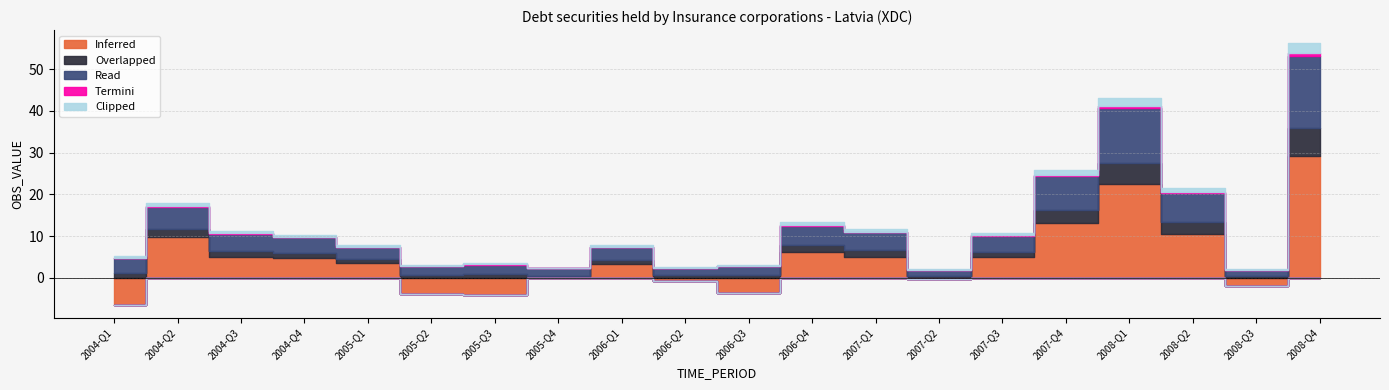

Reading left to right, what are all the values shown in this chart?

Inferred: 2004-Q1=-6.4	2004-Q2=9.7	2004-Q3=5.0	2004-Q4=4.7	2005-Q1=3.5	2005-Q2=-3.9	2005-Q3=-4.0	2005-Q4=0.0	2006-Q1=3.3	2006-Q2=-0.7	2006-Q3=-3.5	2006-Q4=6.2	2007-Q1=5.1	2007-Q2=-0.2	2007-Q3=4.9	2007-Q4=13.1	2008-Q1=22.4	2008-Q2=10.6	2008-Q3=-1.9	2008-Q4=29.1
Overlapped: 2004-Q1=1.2	2004-Q2=2.1	2004-Q3=1.5	2004-Q4=1.3	2005-Q1=1.0	2005-Q2=0.8	2005-Q3=0.9	2005-Q4=0.5	2006-Q1=1.1	2006-Q2=0.6	2006-Q3=0.7	2006-Q4=1.8	2007-Q1=1.6	2007-Q2=0.4	2007-Q3=1.4	2007-Q4=3.2	2008-Q1=5.1	2008-Q2=2.8	2008-Q3=0.5	2008-Q4=6.9
Read: 2004-Q1=3.5	2004-Q2=5.2	2004-Q3=4.1	2004-Q4=3.8	2005-Q1=2.9	2005-Q2=2.1	2005-Q3=2.3	2005-Q4=1.8	2006-Q1=3.0	2006-Q2=1.9	2006-Q3=2.1	2006-Q4=4.5	2007-Q1=4.2	2007-Q2=1.5	2007-Q3=3.8	2007-Q4=8.1	2008-Q1=13.2	2008-Q2=6.9	2008-Q3=1.3	2008-Q4=17.2
Termini: 2004-Q1=0.1	2004-Q2=0.2	2004-Q3=0.1	2004-Q4=0.1	2005-Q1=0.1	2005-Q2=0.0	2005-Q3=0.1	2005-Q4=0.0	2006-Q1=0.1	2006-Q2=0.0	2006-Q3=0.1	2006-Q4=0.2	2007-Q1=0.2	2007-Q2=0.0	2007-Q3=0.1	2007-Q4=0.3	2008-Q1=0.5	2008-Q2=0.3	2008-Q3=0.1	2008-Q4=0.7
Clipped: 2004-Q1=0.5	2004-Q2=0.8	2004-Q3=0.6	2004-Q4=0.5	2005-Q1=0.4	2005-Q2=0.3	2005-Q3=0.3	2005-Q4=0.2	2006-Q1=0.4	2006-Q2=0.2	2006-Q3=0.3	2006-Q4=0.6	2007-Q1=0.5	2007-Q2=0.2	2007-Q3=0.5	2007-Q4=1.1	2008-Q1=1.8	2008-Q2=0.9	2008-Q3=0.2	2008-Q4=2.3